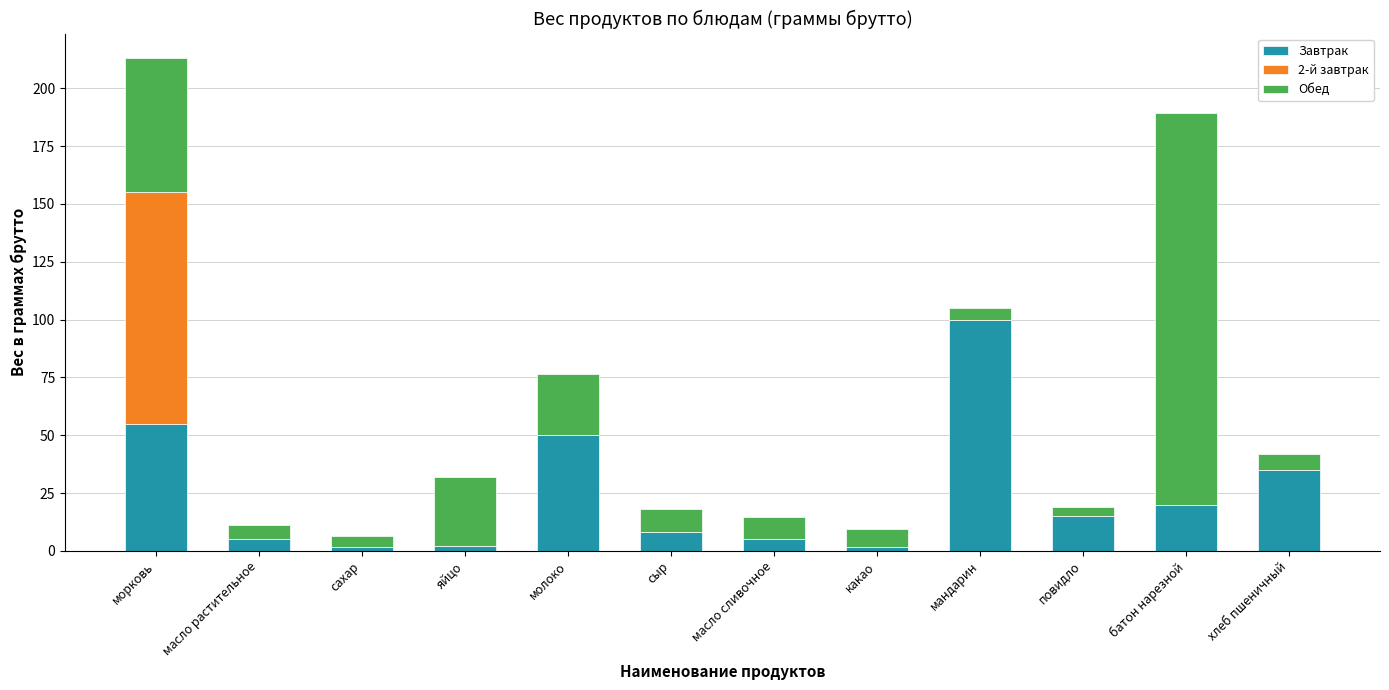

What is the total value across all series at масло растительное?

11.0